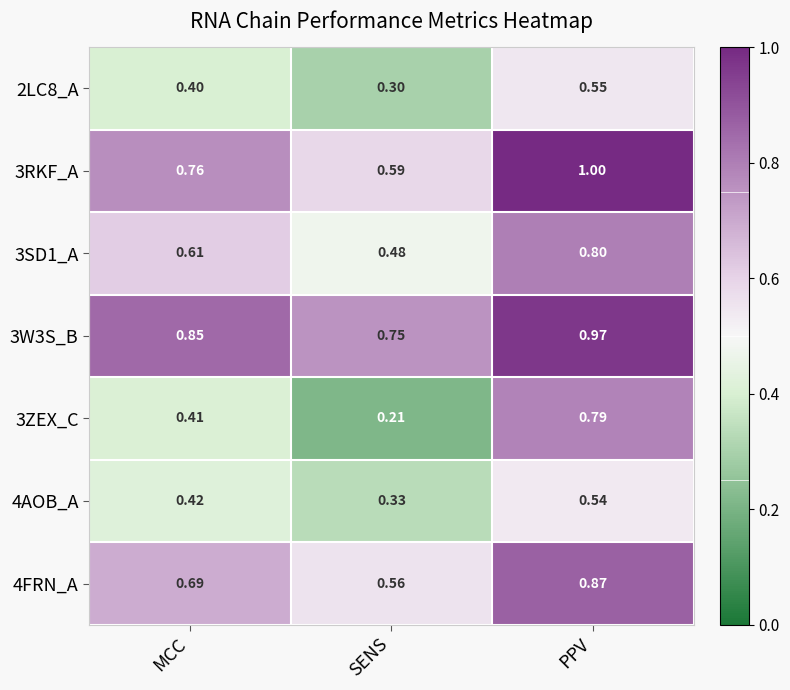

At which category does the chart reach its minimum across all series?

SENS